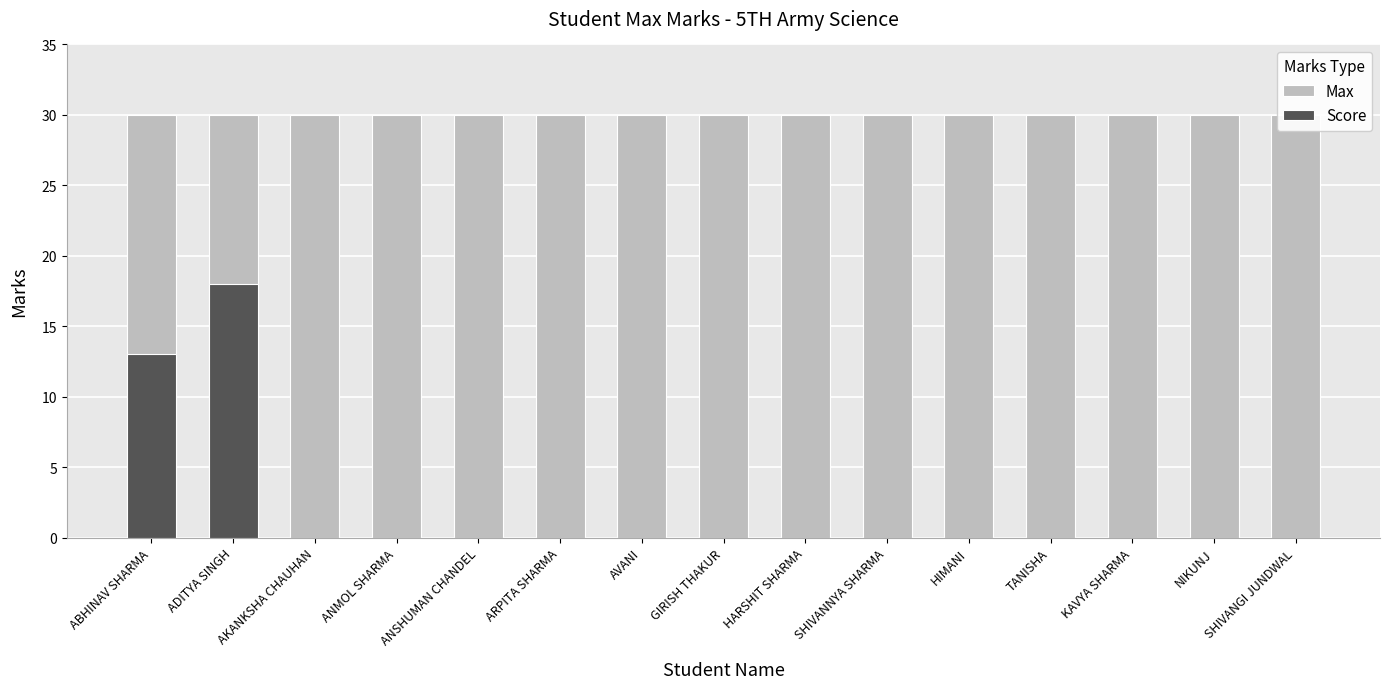

At which category is the sum across all series the highest?

ADITYA SINGH